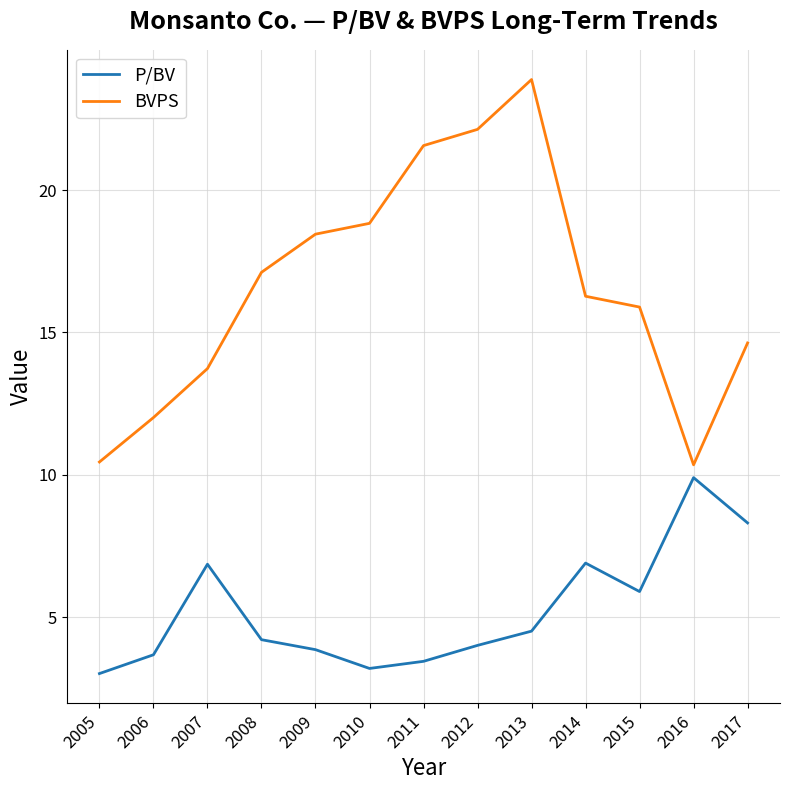

List the series in order of their peak value, highest first.

BVPS, P/BV